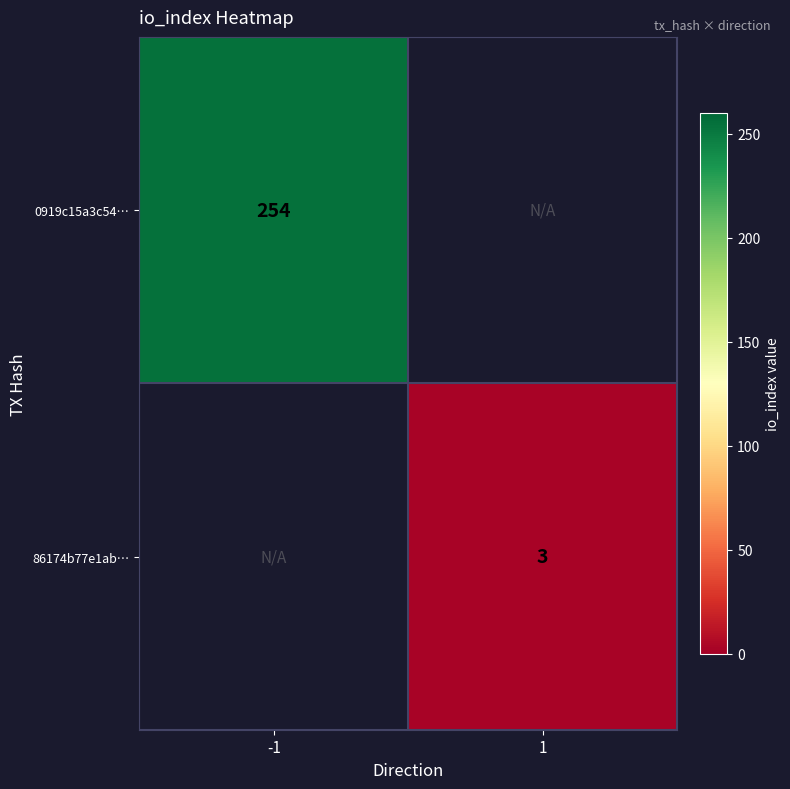

What is the minimum value shown in the chart?

3.0